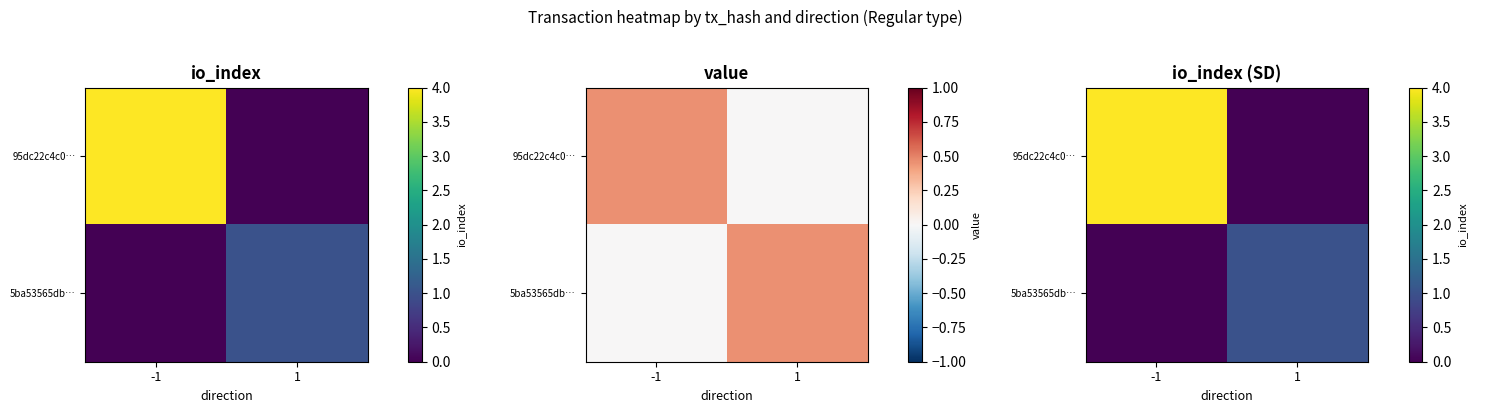

At how many categories does at least one series exceed 2?

1